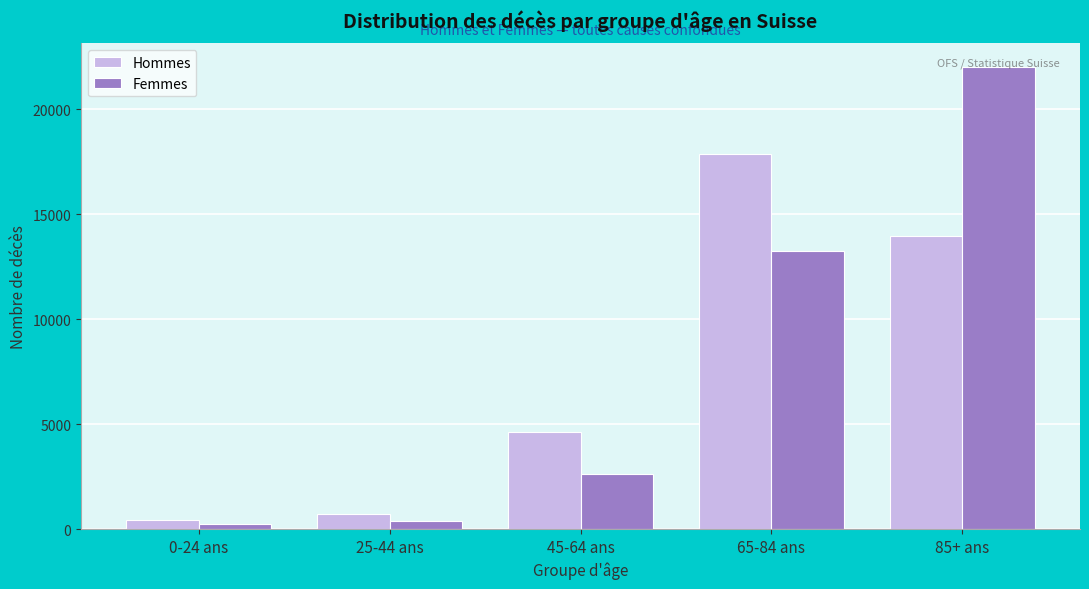

What is the difference between the maximum and minimum values in the Femmes series?

21764